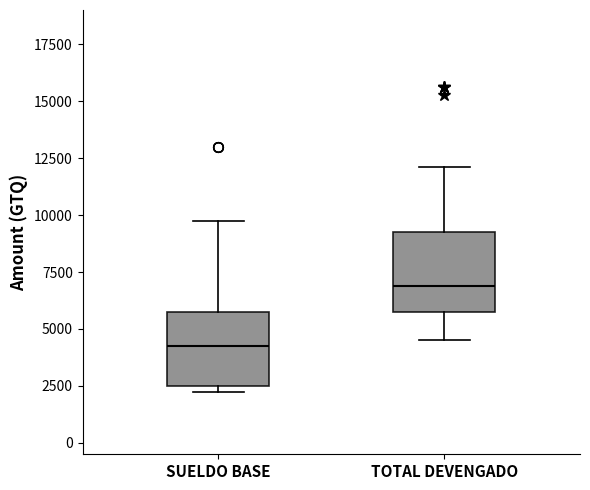

Which box has the highest median line?

TOTAL DEVENGADO